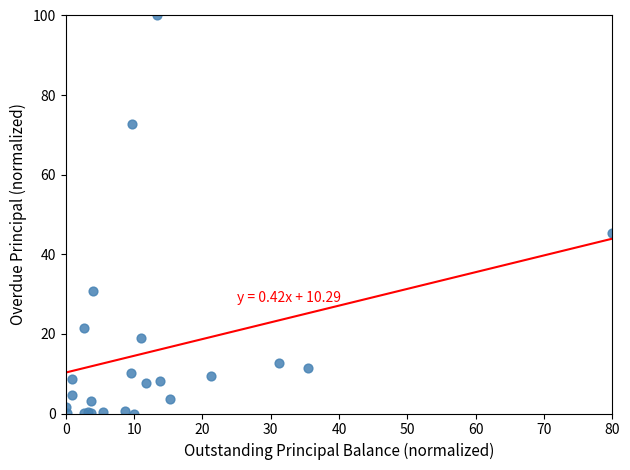

What Y value in the scatter plot is closest to 50?

45.3